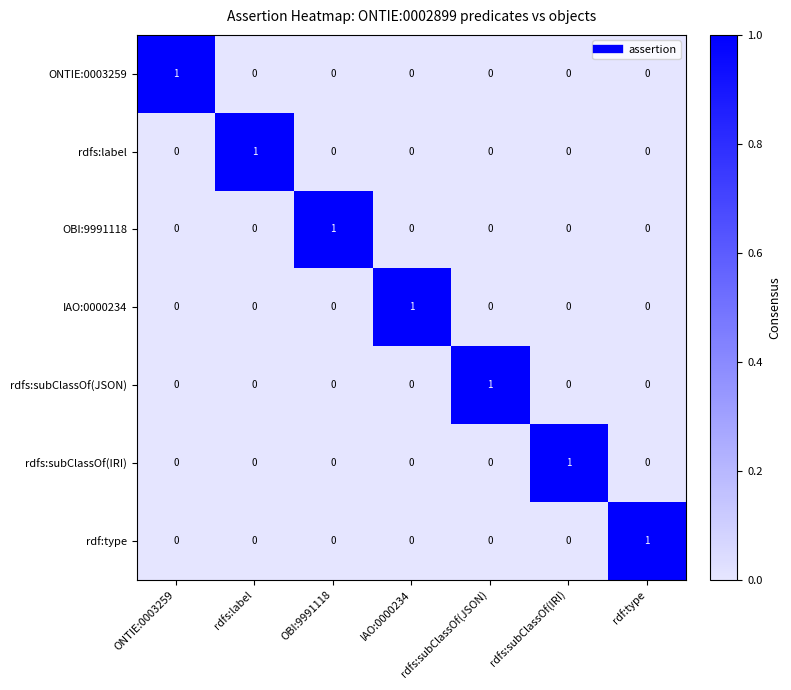

Is the value of rdfs:subClassOf(JSON) at OBI:9991118 greater than the value of ONTIE:0003259 at ONTIE:0003259?

No